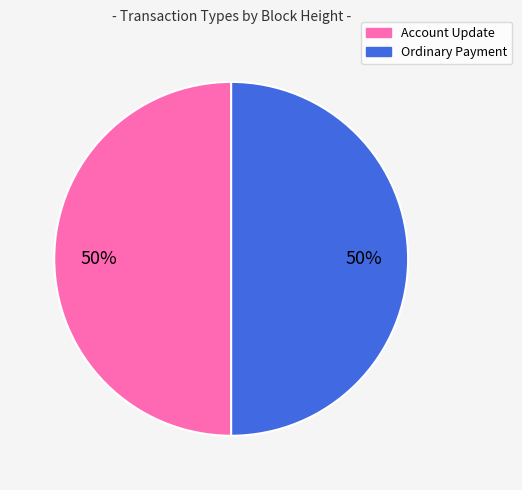

To the nearest percent, what is the average slice percentage?

50%